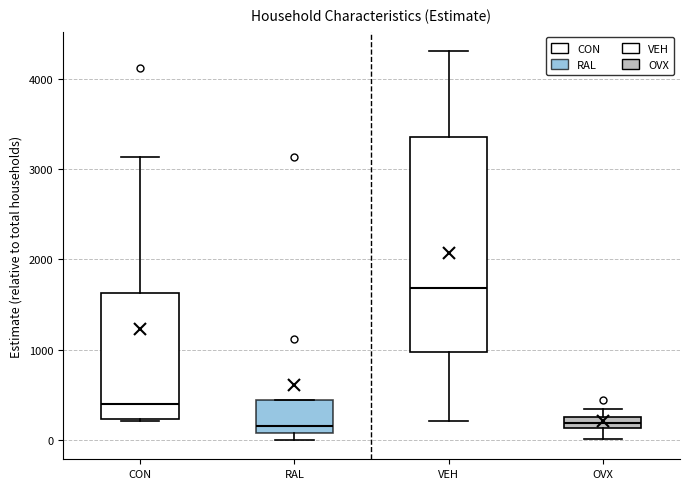

Where is the upper edge of the box for VEH on the y-axis? The values are not printed on the chart, so give them approximately, as read against the axis.

3400